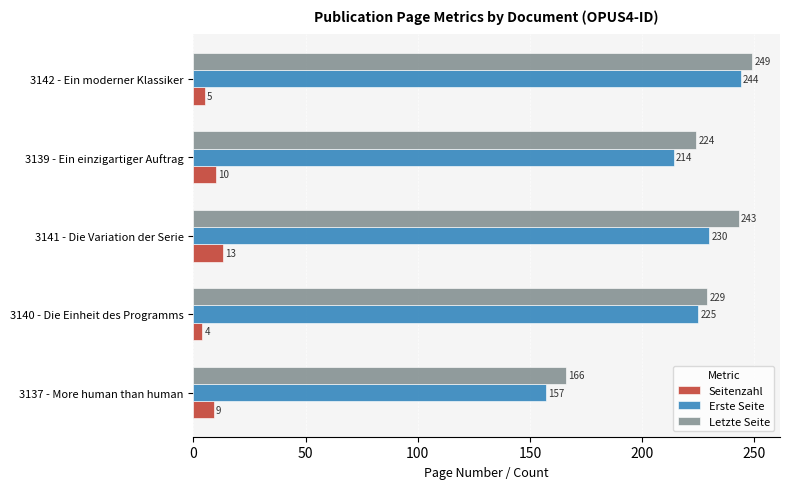

At how many categories does at least one series exceed 182?

4